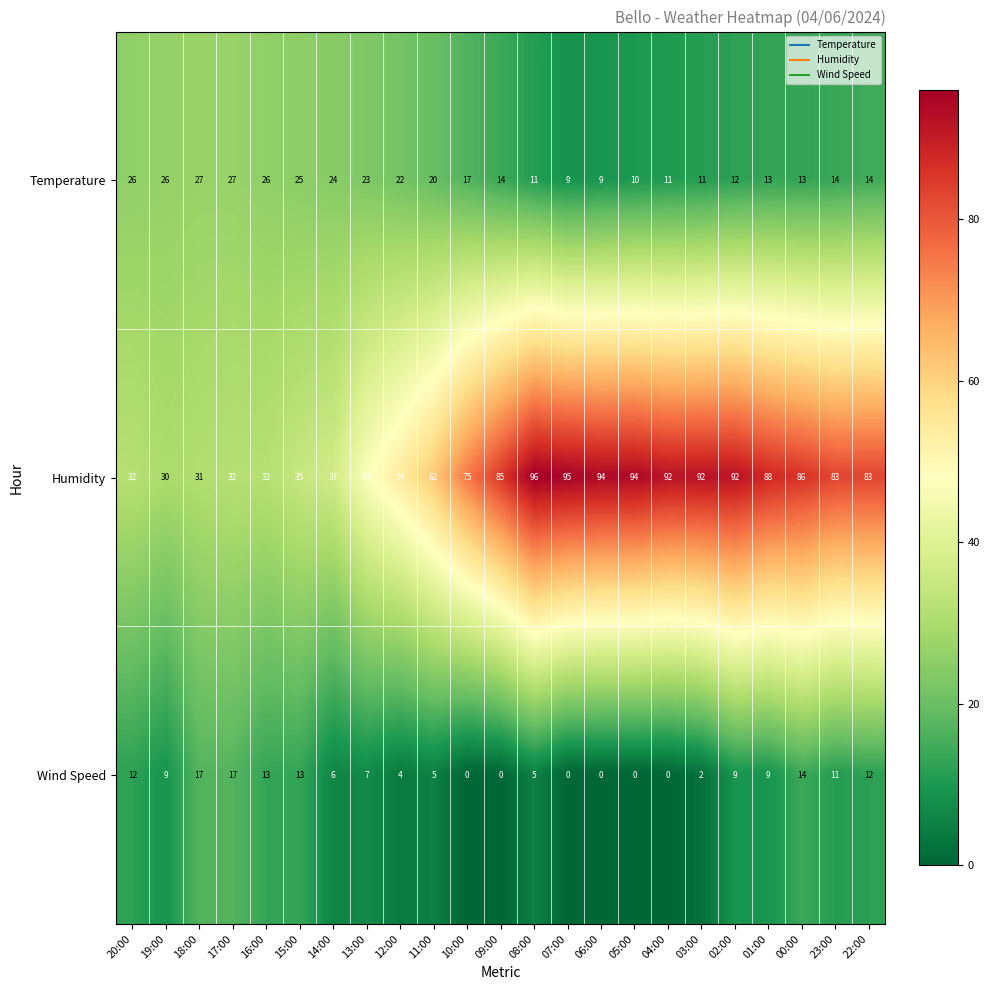

At how many categories does at least one series exceed 90?

7